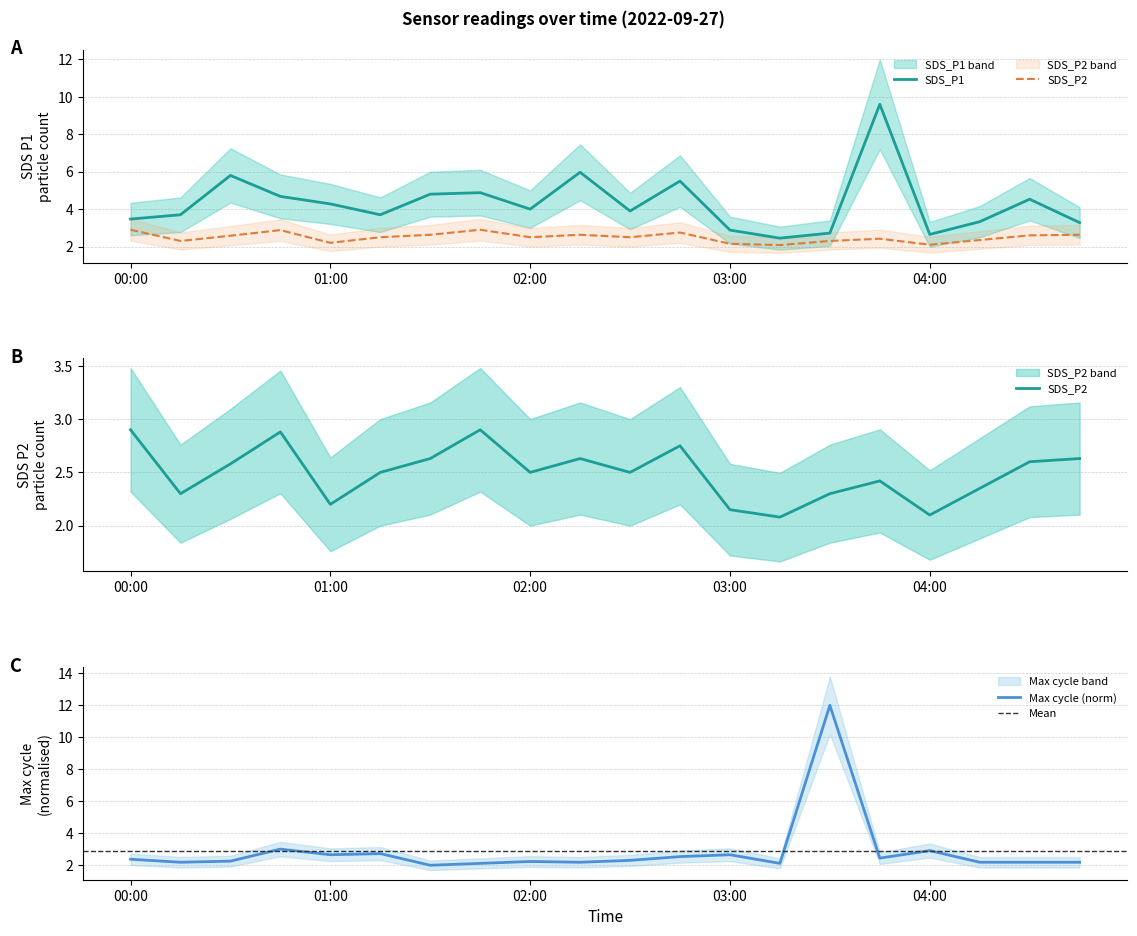

Is the value of SDS_P2 at 6 greater than the value of Max_cycle at 6?

Yes